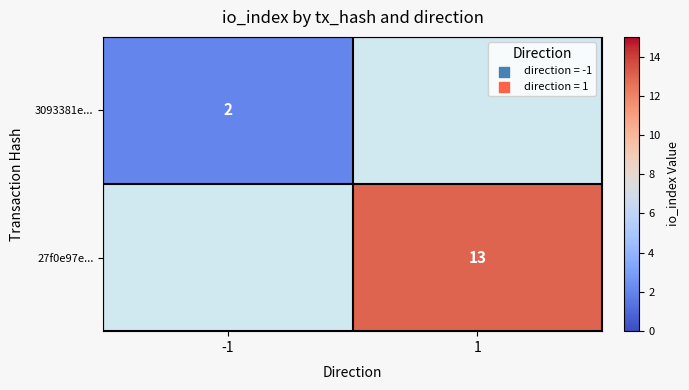

The 27f0e97e... series shows 13 at 1. True or false?

True